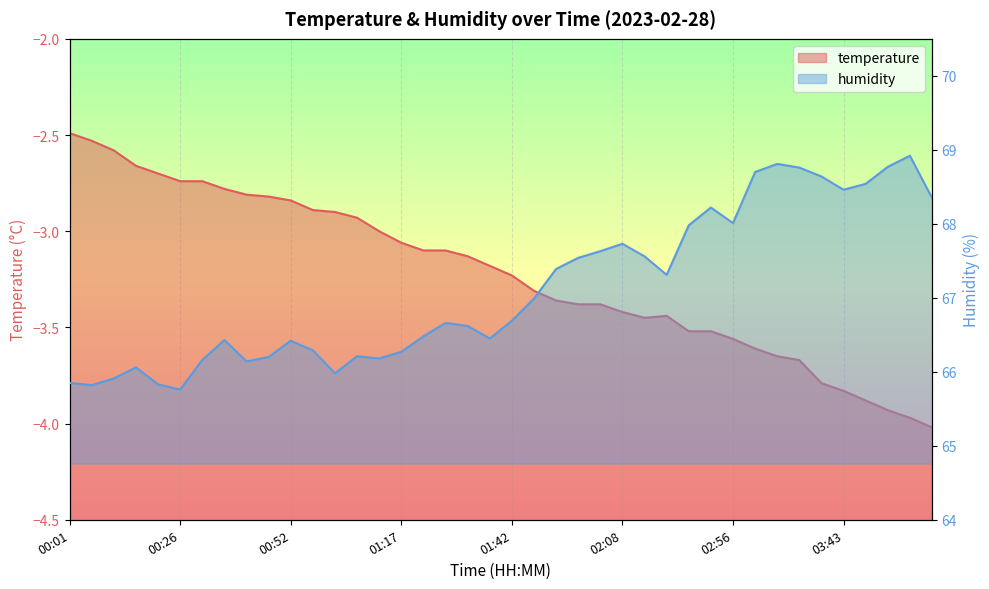

True or false: humidity and temperature intersect in this chart.

False